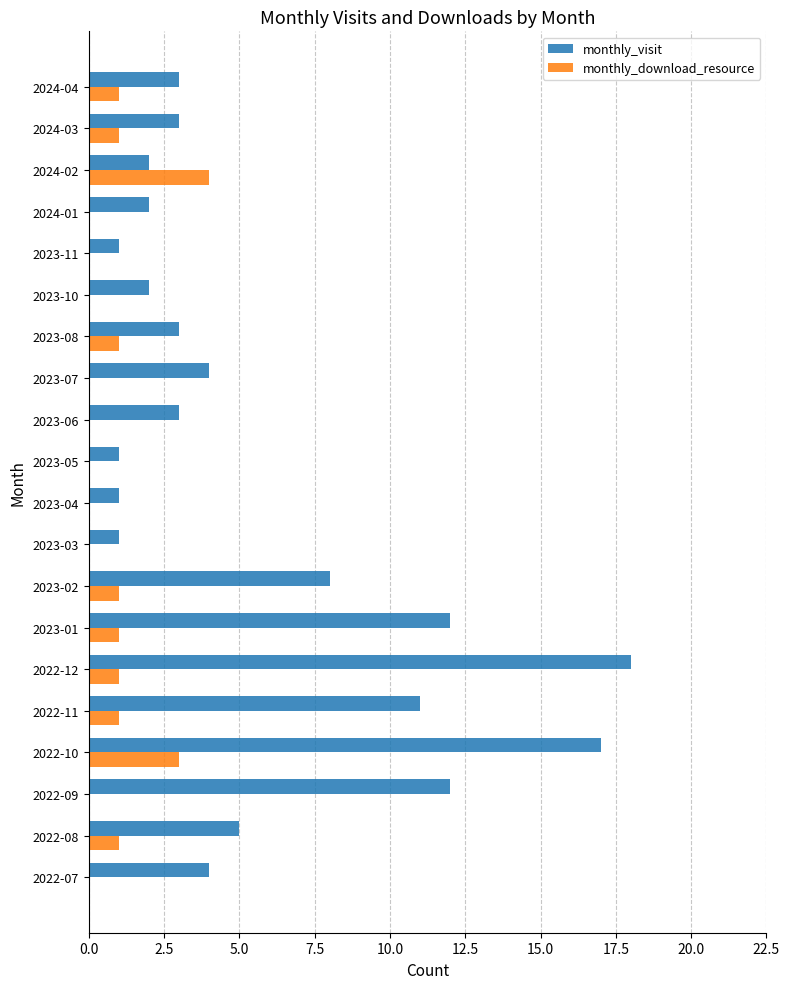

What are all the series names shown in the legend?

monthly_visit, monthly_download_resource